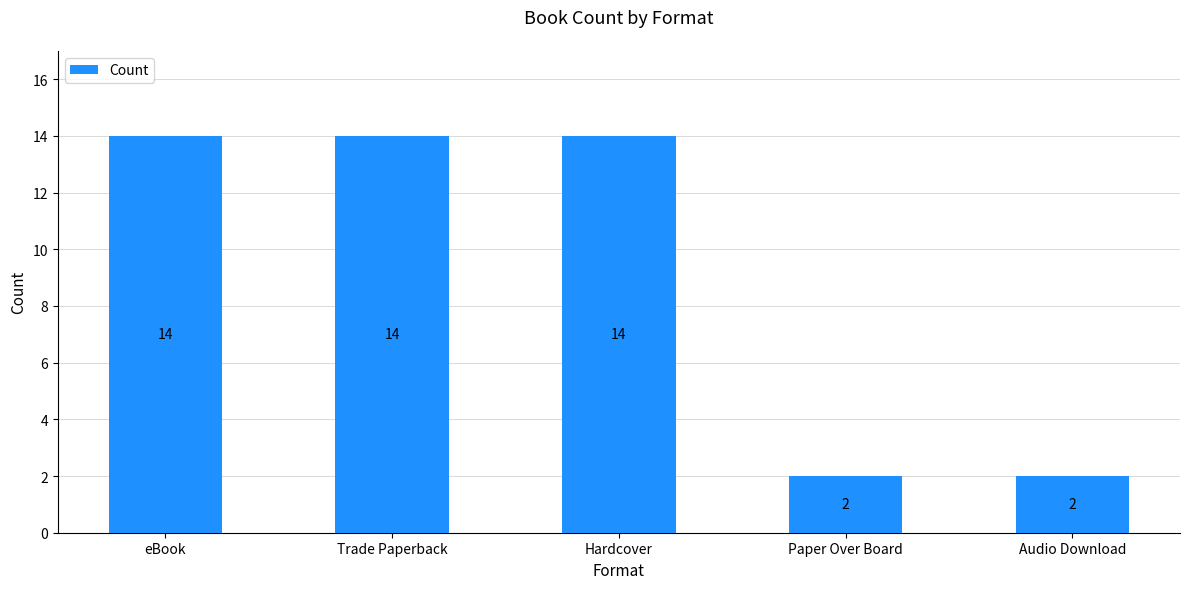

Is it true that the value at Paper Over Board is 2?

True